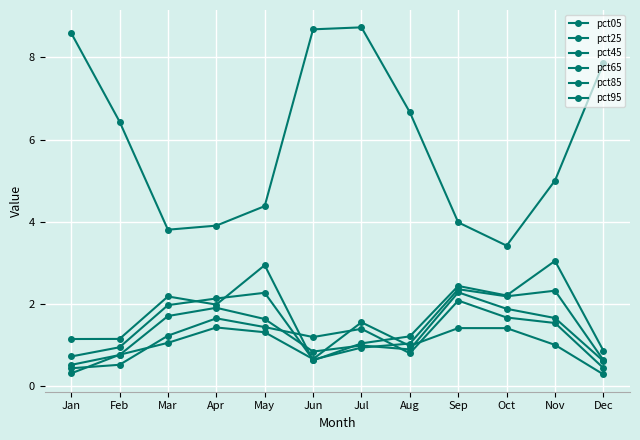

At which category is the sum across all series the highest?

Jul